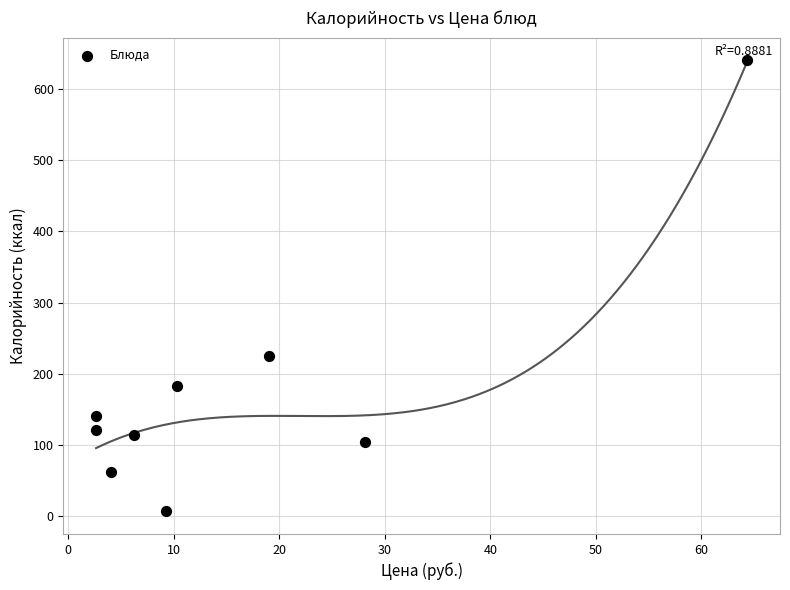

What is the average Y value?

177